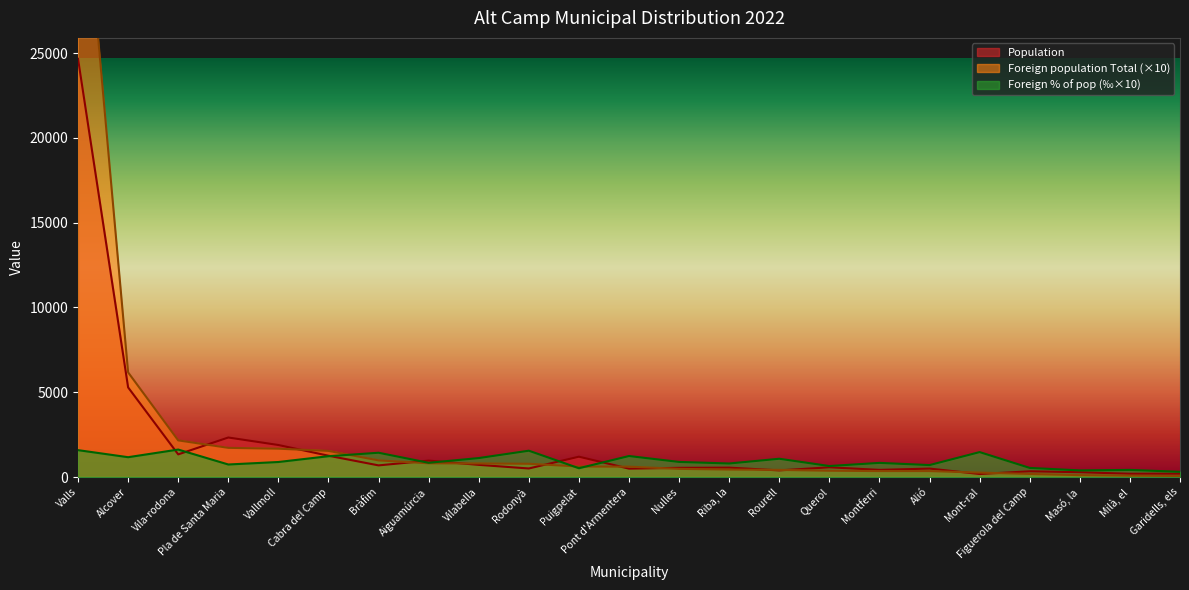

Reading left to right, what are all the values shown in this chart?

Population: Valls=24663	Alcover=5284	Vila-rodona=1334	Pla de Santa Maria=2330	Vallmoll=1887	Cabra del Camp=1255	Bràfim=685	Aiguamúrcia=967	Vilabella=716	Rodonyà=503	Puigpelat=1198	Pont d'Armentera=493	Nulles=540	Riba, la=552	Rourell=390	Querol=572	Montferri=420	Alió=497	Mont-ral=177	Figuerola del Camp=336	Masó, la=283	Milà, el=191	Garidells, els=196
Foreign population Total: Valls=39100	Alcover=6170	Vila-rodona=2160	Pla de Santa Maria=1720	Vallmoll=1670	Cabra del Camp=1540	Bràfim=980	Aiguamúrcia=810	Vilabella=800	Rodonyà=780	Puigpelat=620	Pont d'Armentera=610	Nulles=480	Riba, la=440	Rourell=420	Querol=370	Montferri=350	Alió=350	Mont-ral=260	Figuerola del Camp=180	Masó, la=110	Milà, el=80	Garidells, els=60
Foreign population % of pop: Valls=1585	Alcover=1168	Vila-rodona=1619	Pla de Santa Maria=738	Vallmoll=885	Cabra del Camp=1227	Bràfim=1431	Aiguamúrcia=838	Vilabella=1117	Rodonyà=1551	Puigpelat=518	Pont d'Armentera=1237	Nulles=889	Riba, la=797	Rourell=1077	Querol=647	Montferri=833	Alió=704	Mont-ral=1469	Figuerola del Camp=536	Masó, la=389	Milà, el=419	Garidells, els=306